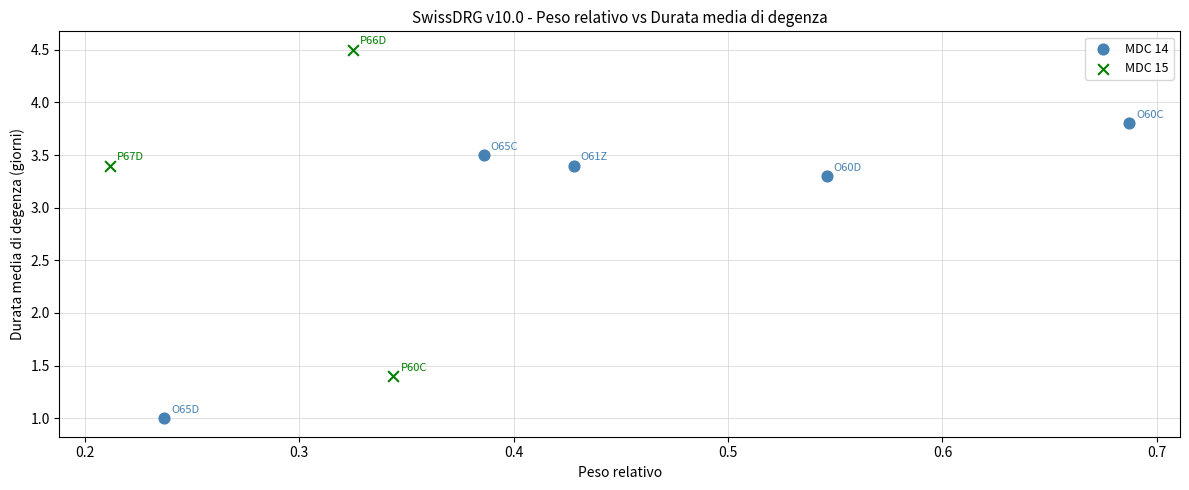

Which series contains the highest Y value?

MDC 15